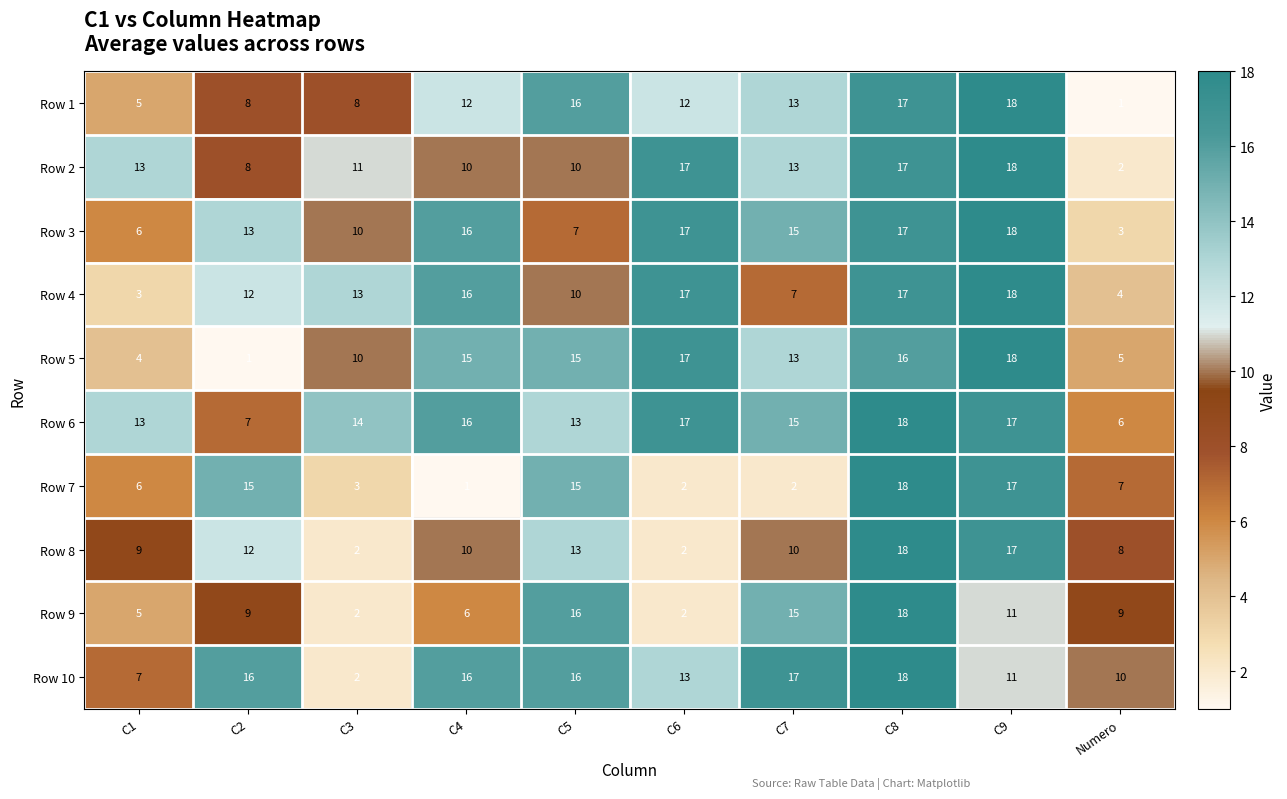

At which category is the sum across all series the highest?

C8